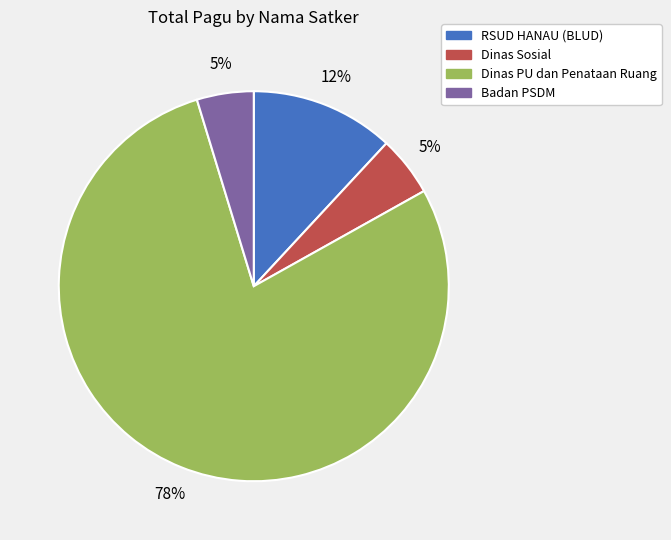

To the nearest percent, what is the average slice percentage?

25%